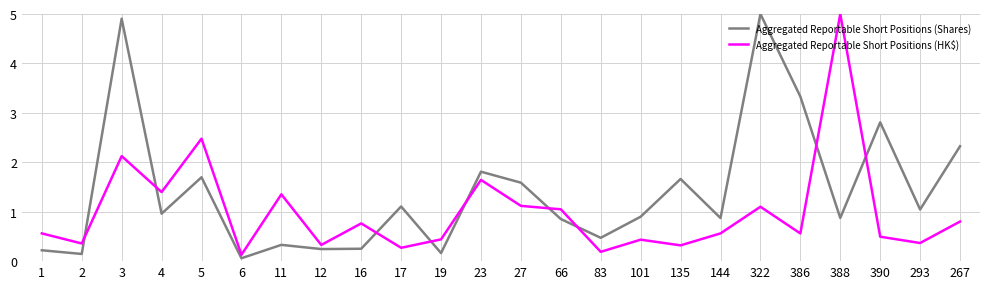

Rank the series at 2 from highest to lowest value.

Aggregated Reportable Short Positions (HK$), Aggregated Reportable Short Positions (Shares)